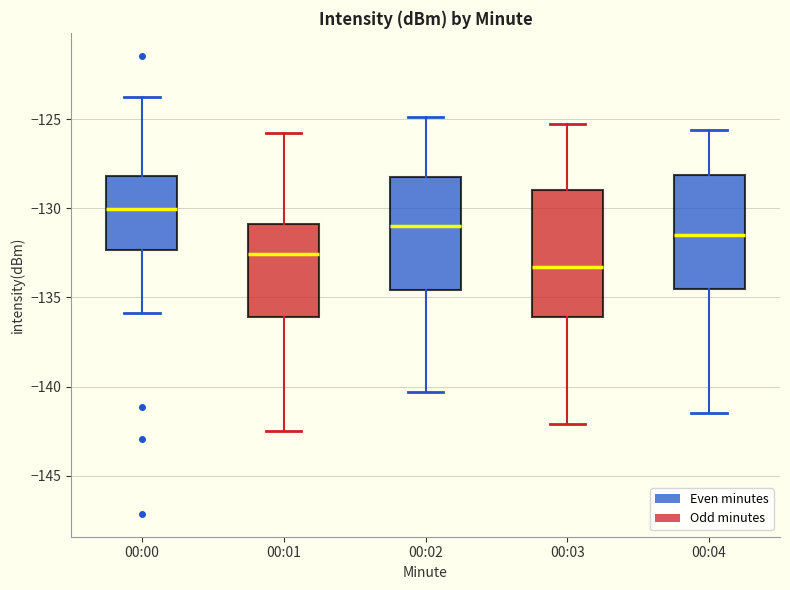

Reading left to right, transcribe this box plot: for each box, give where its median line is, the range the box spans, and where its two whiskers end, as read against the y-axis. The values are not printed on the chart, so give them approximately, as read against the axis.

00:00: median -130.0, box -132.5 to -128.0, whiskers -136.0 to -124.0
00:01: median -132.5, box -136.0 to -131.0, whiskers -142.5 to -126.0
00:02: median -131.0, box -134.5 to -128.5, whiskers -140.5 to -125.0
00:03: median -133.5, box -136.0 to -129.0, whiskers -142.0 to -125.5
00:04: median -131.5, box -134.5 to -128.0, whiskers -141.5 to -125.5